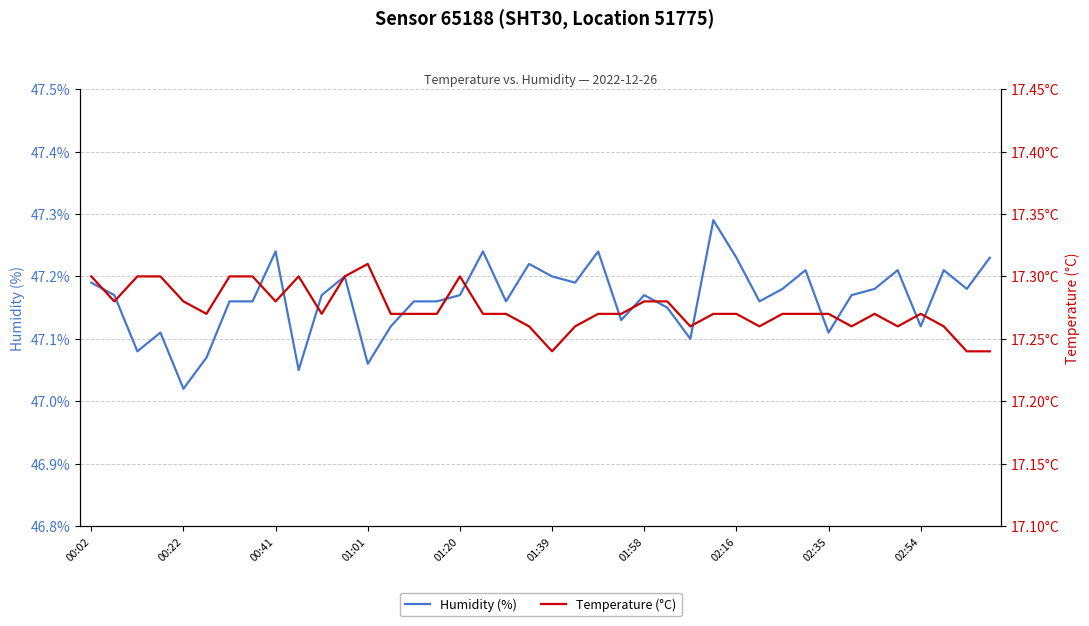

At which category does the chart reach its peak across all series?

27